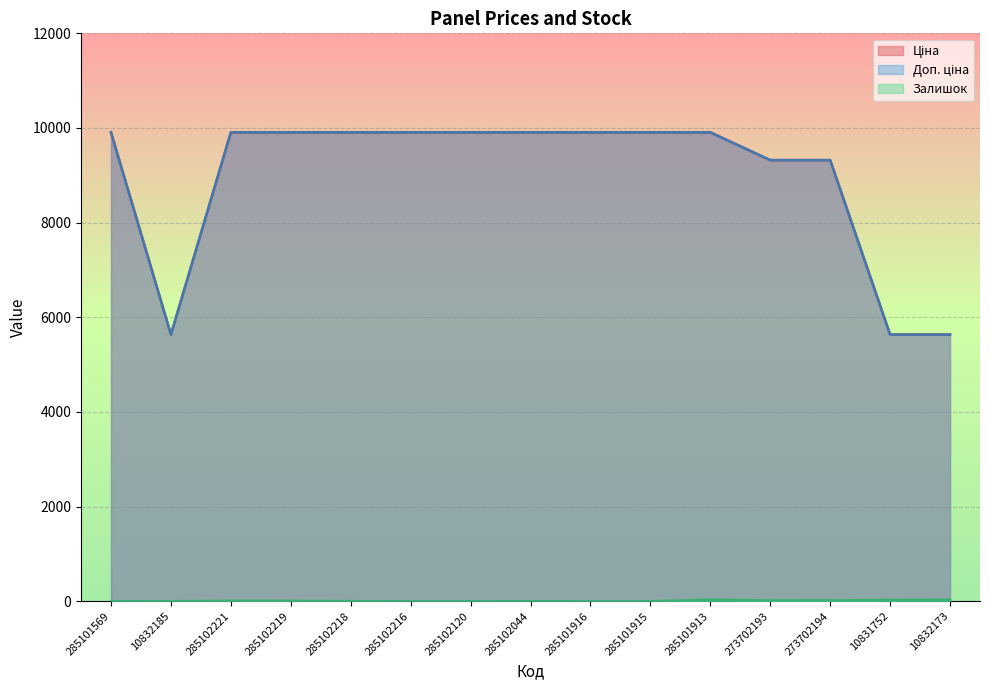

True or false: Ціна and Залишок intersect in this chart.

False